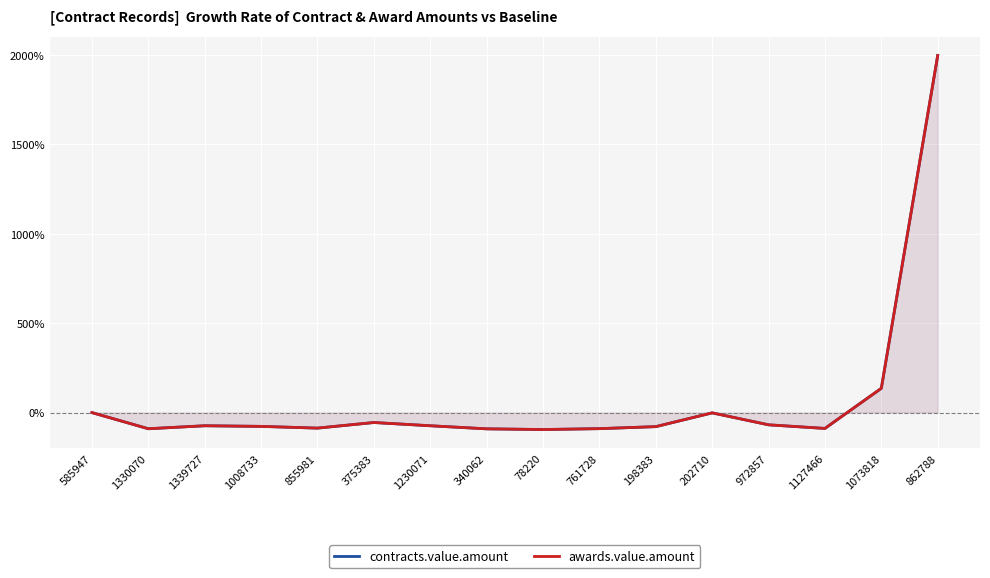

At how many categories does at least one series exceed 608?

1